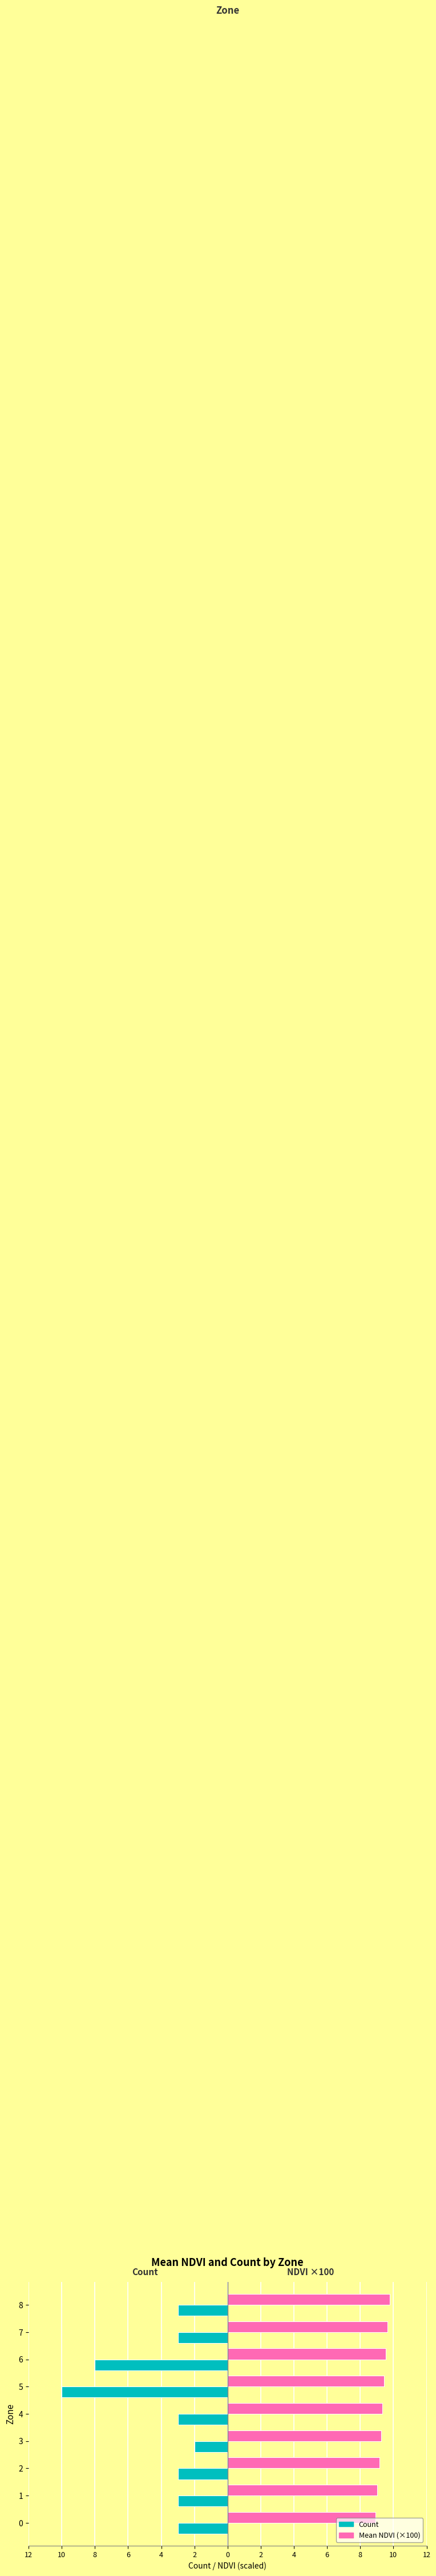

What are all the series names shown in the legend?

Count, Mean NDVI (×100)